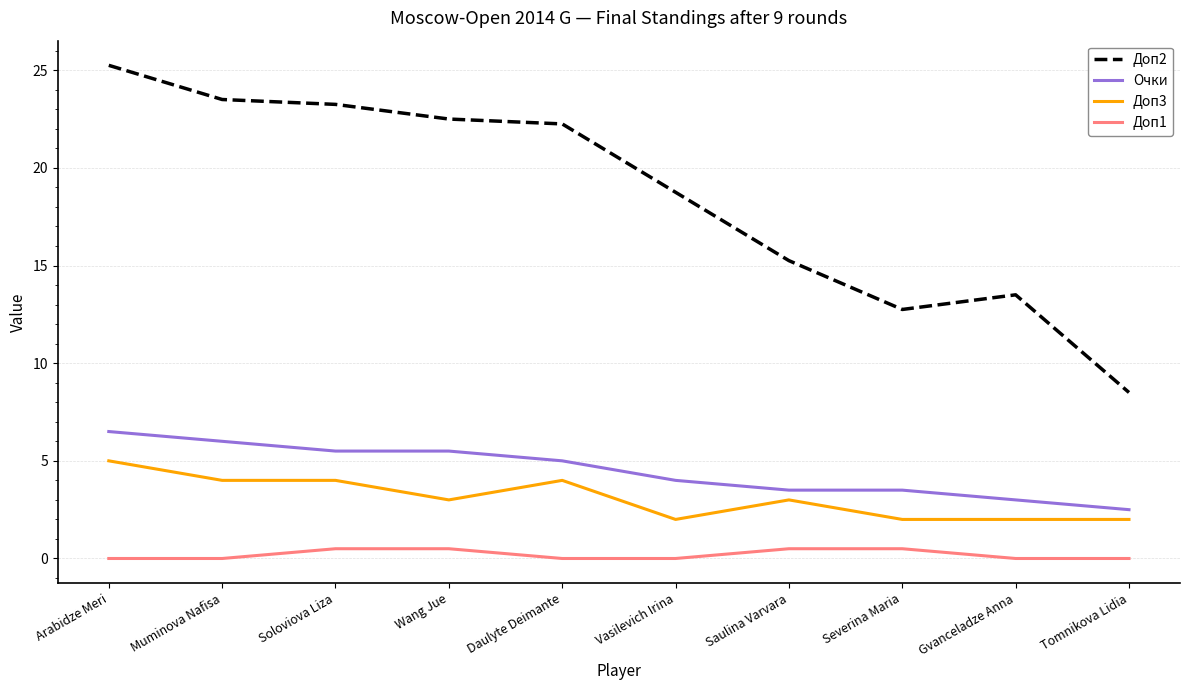

What is the difference between the maximum and minimum values in the Очки series?

4.0